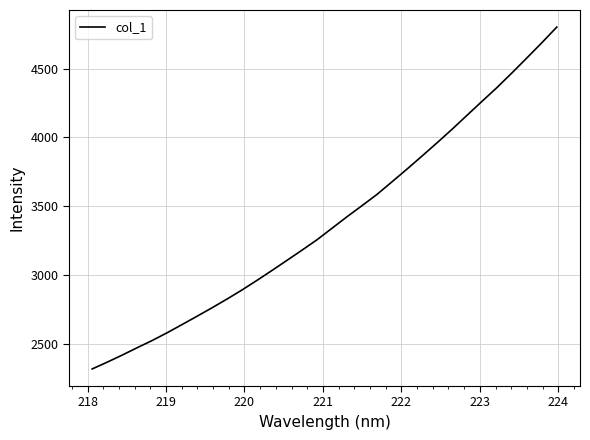

What is the maximum value shown in the chart?

4802.4